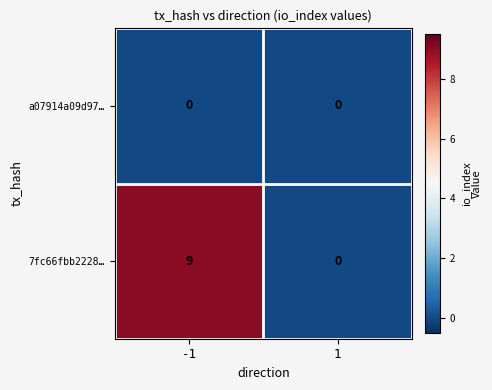

Which series changed the most between -1 and 1?

7fc66fbb2228…